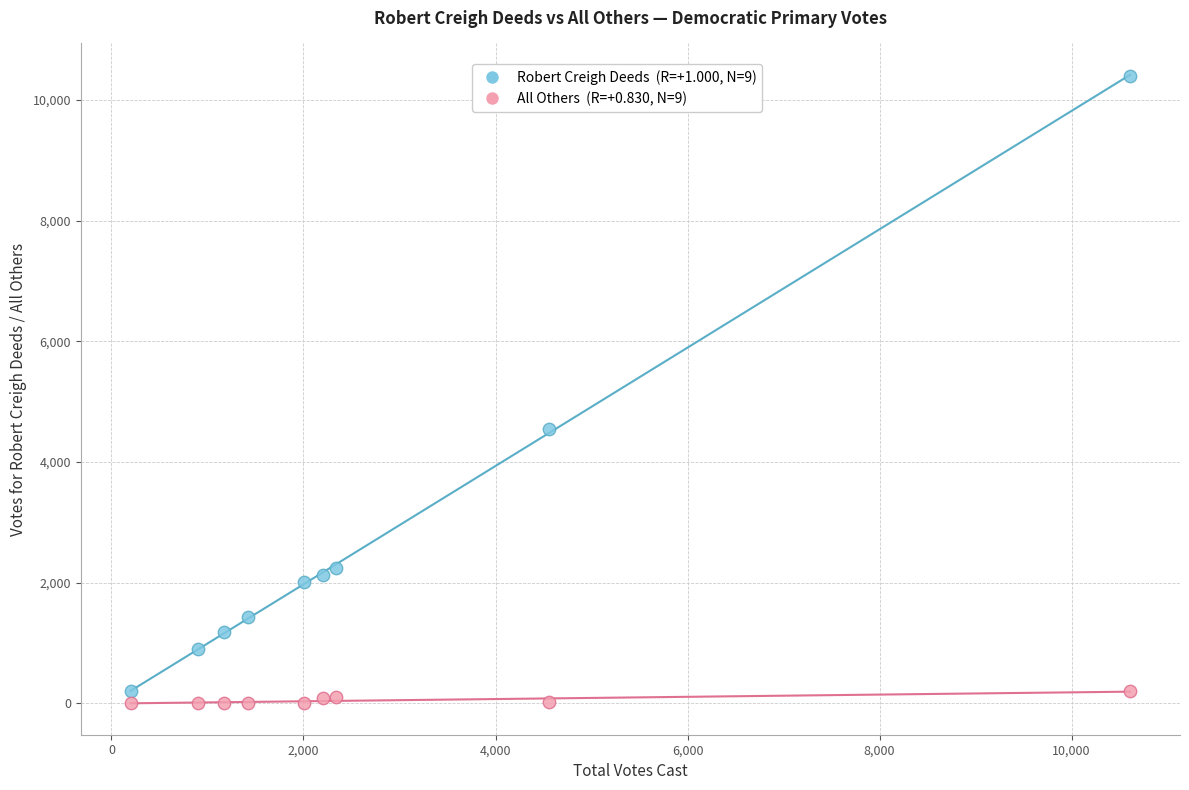

Across all data points, what is the range of Y values (max minus min)?

10406